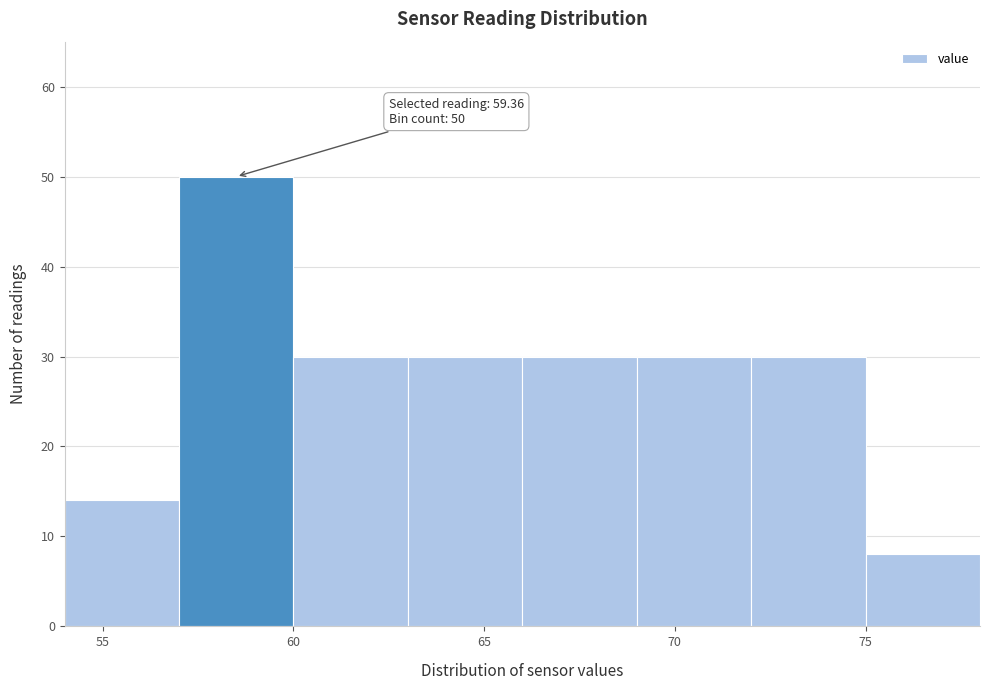

Which range on the x-axis has the tallest bar?

57 to 60